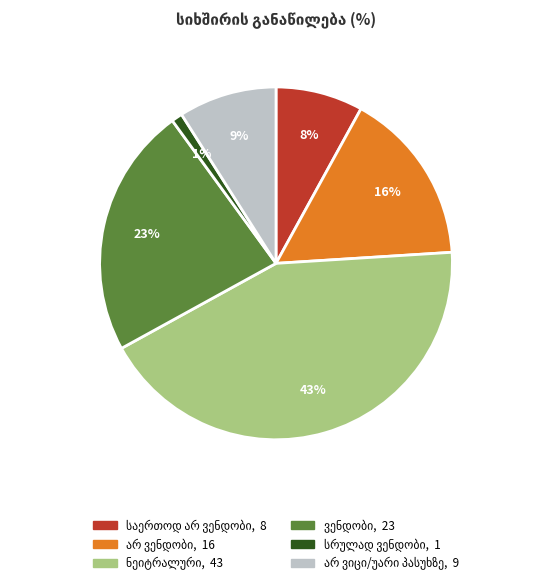

To the nearest percent, what is the average slice percentage?

17%